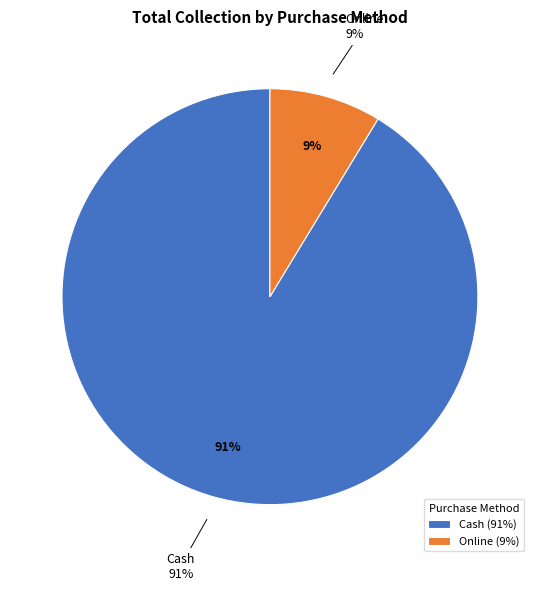

What percentage is the Cash slice, to the nearest percent?

91%